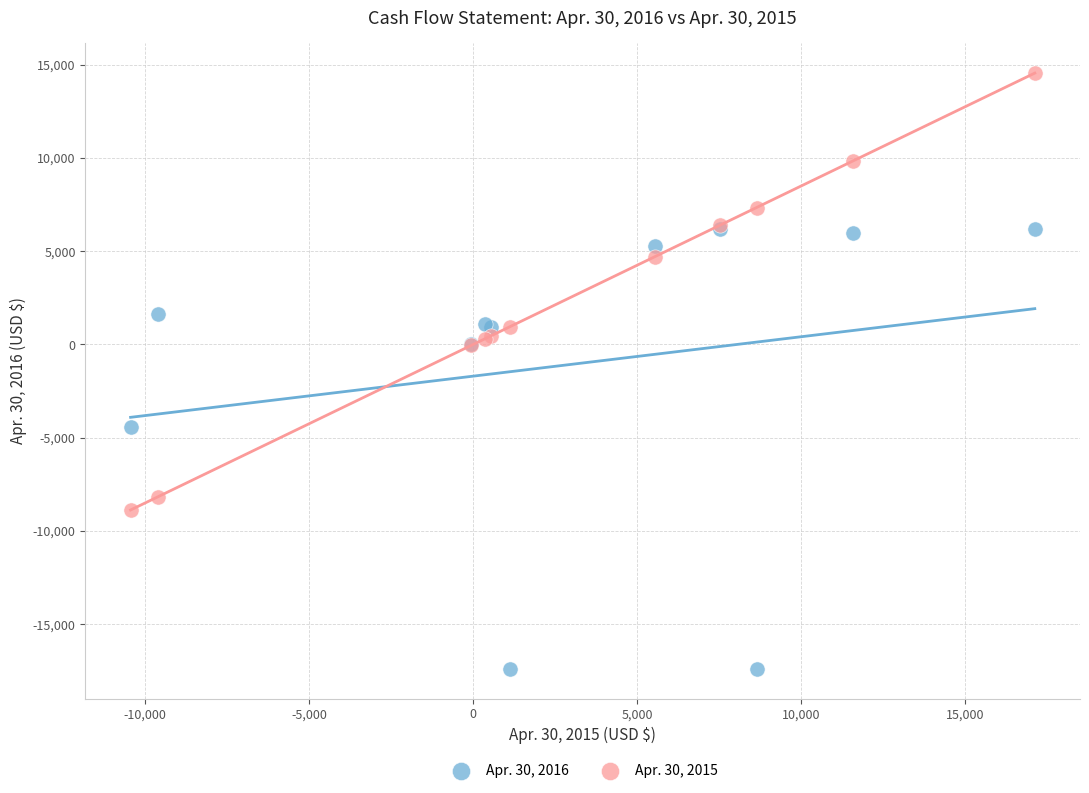

Which series reaches the maximum Y coordinate?

Apr. 30, 2015